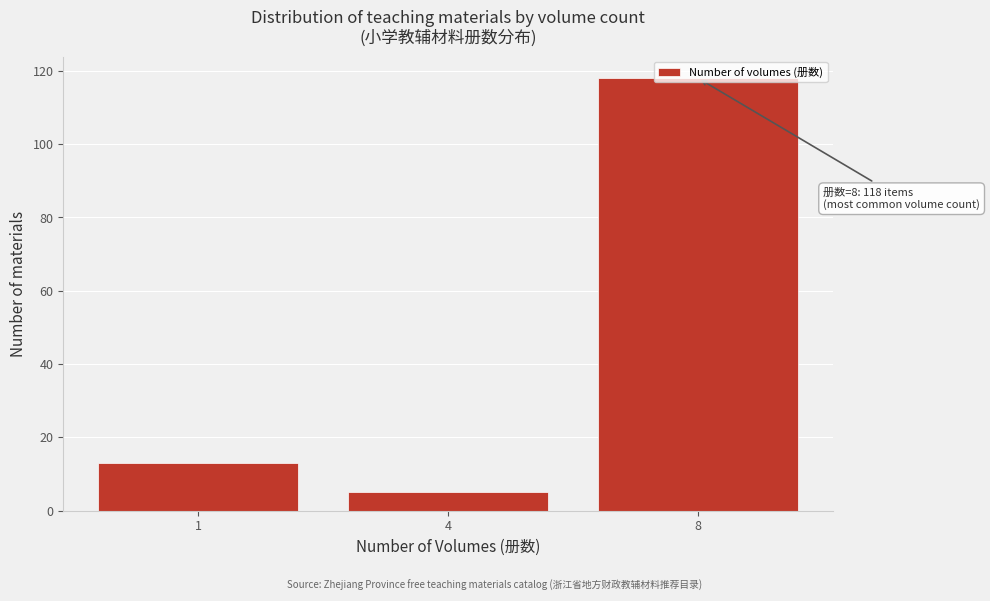

What is the value of the 1st bar from the left?

13